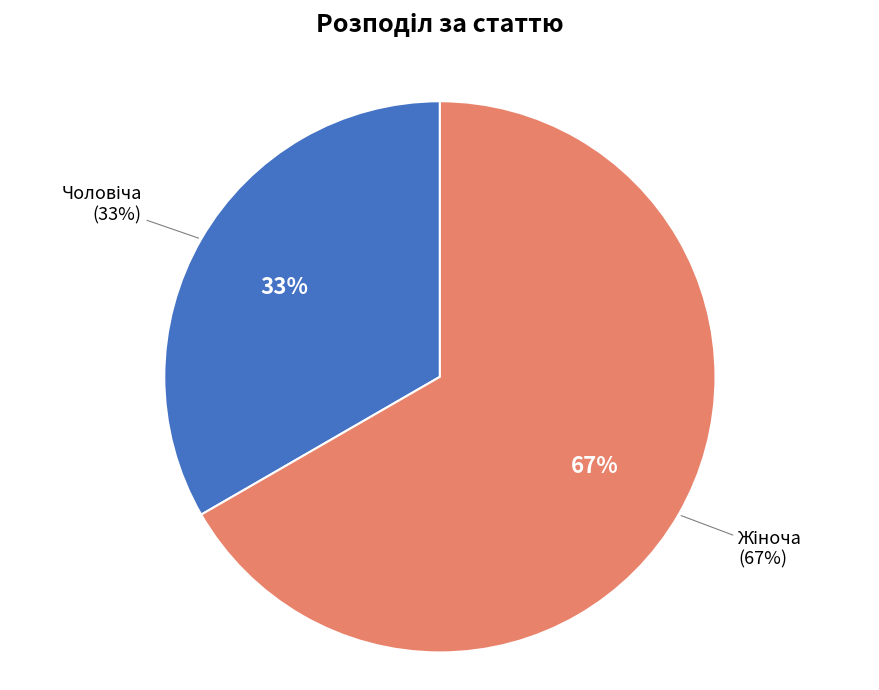

To the nearest percent, what portion does Жіноча represent?

67%